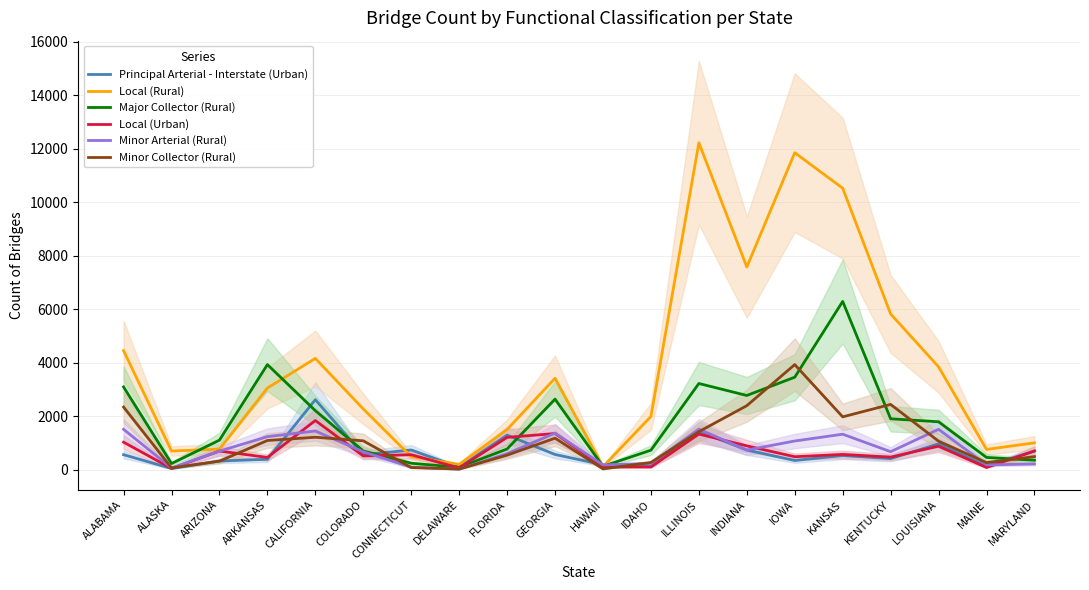

What is the minimum value for Minor Arterial (Rural)?

21